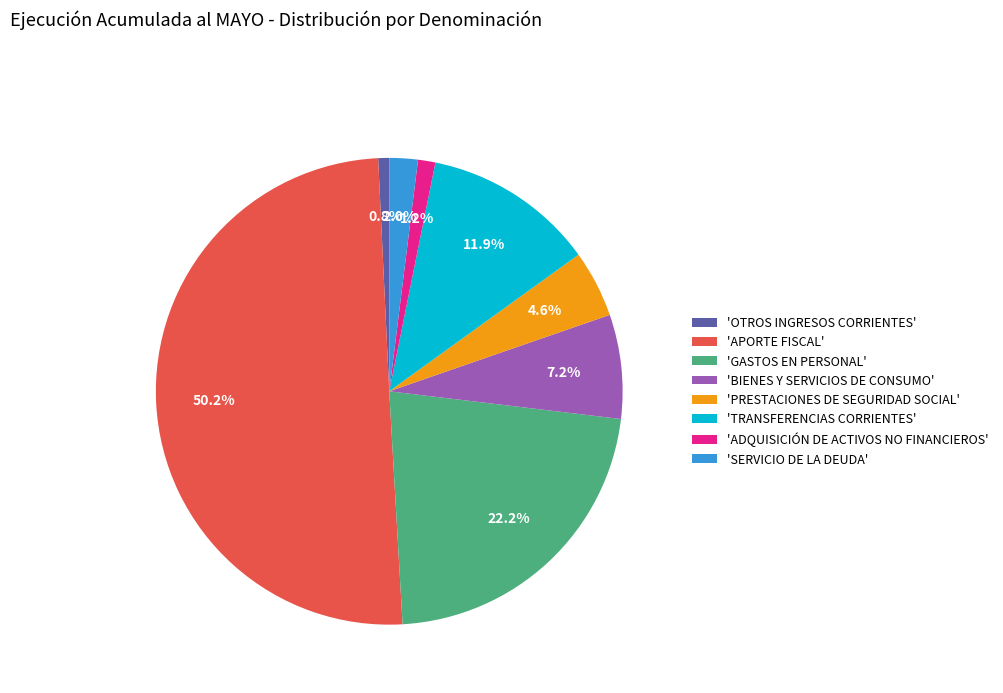

What is the majority slice?

'APORTE FISCAL'